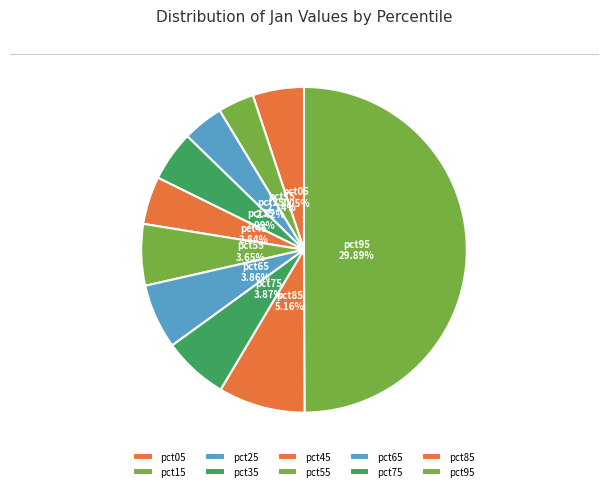

Between pct55 and pct85, which is larger?

pct85